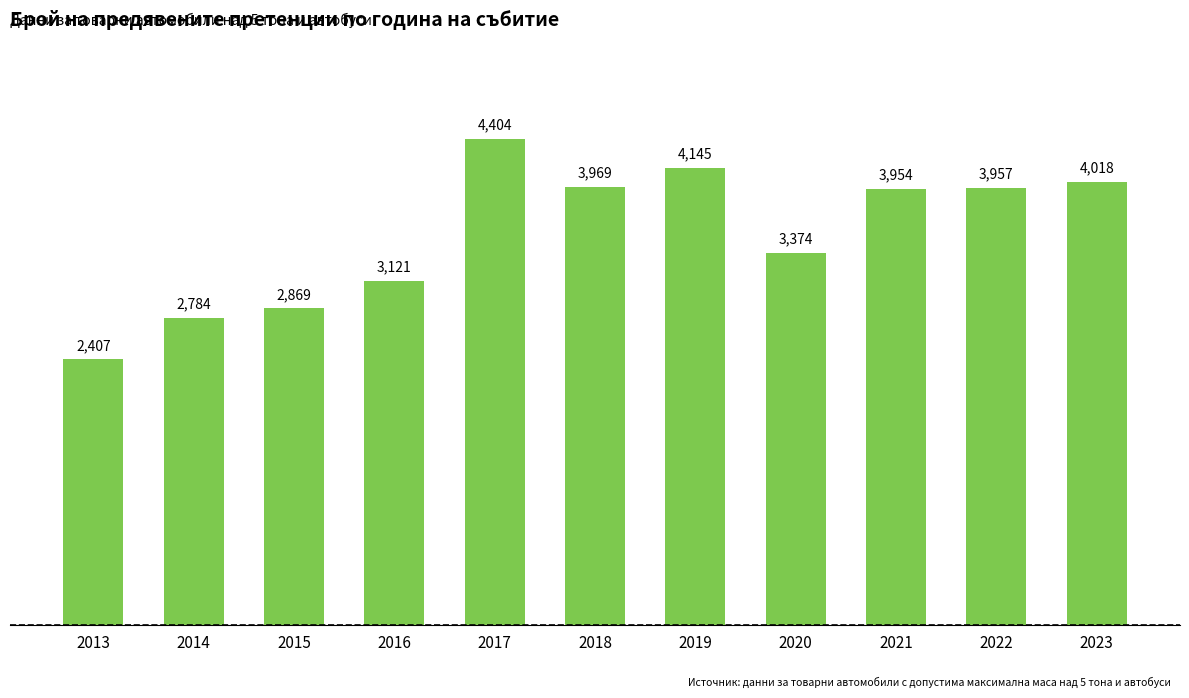

How many bars are there in total?

11